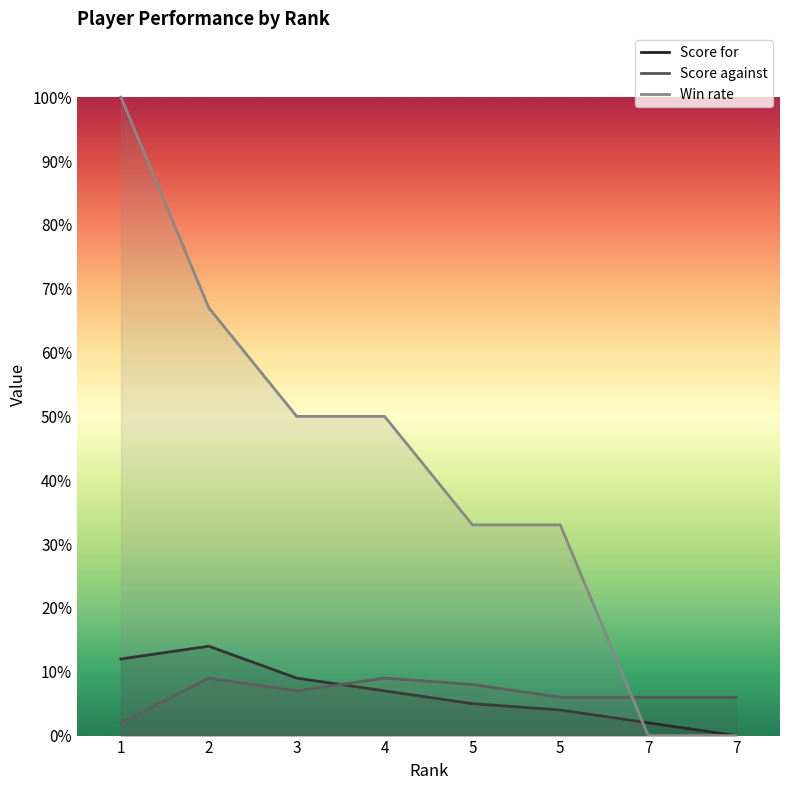

At which label does Score for reach its peak?

2